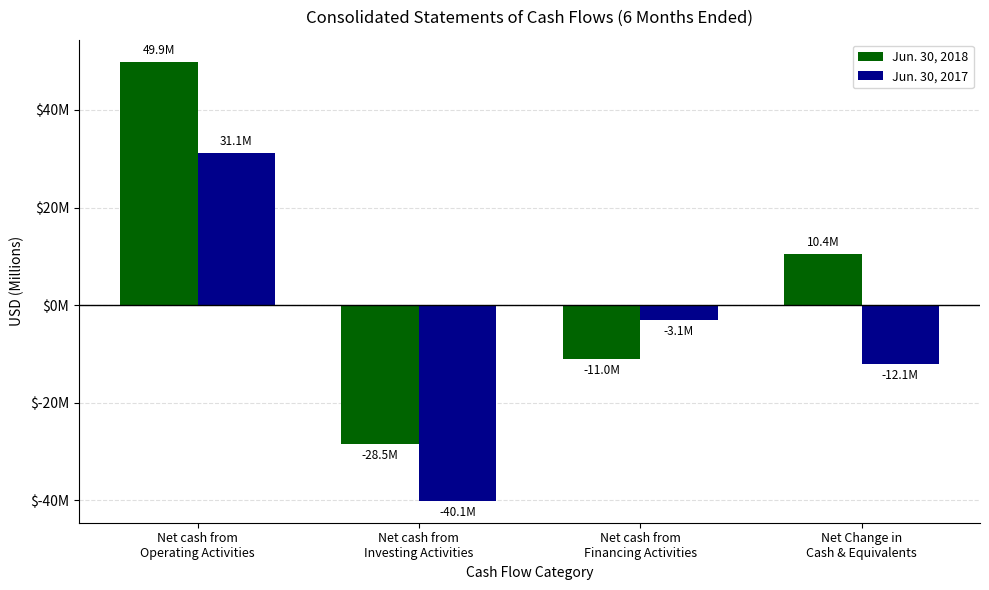

What are all the series names shown in the legend?

Jun. 30, 2018, Jun. 30, 2017